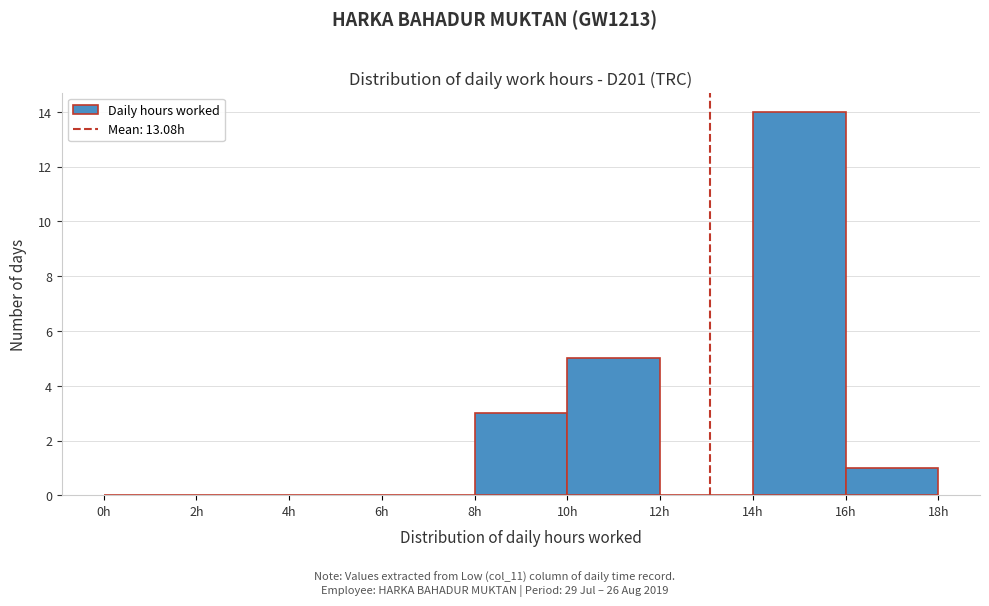

Reading left to right, transcribe this chart: for each bar, give the range it covers on the x-axis and its height. The values are not printed on the chart, so give them approximately, as read against the axis.

0 to 2: 0
2 to 4: 0
4 to 6: 0
6 to 8: 0
8 to 10: 3
10 to 12: 5
12 to 14: 0
14 to 16: 14
16 to 18: 1